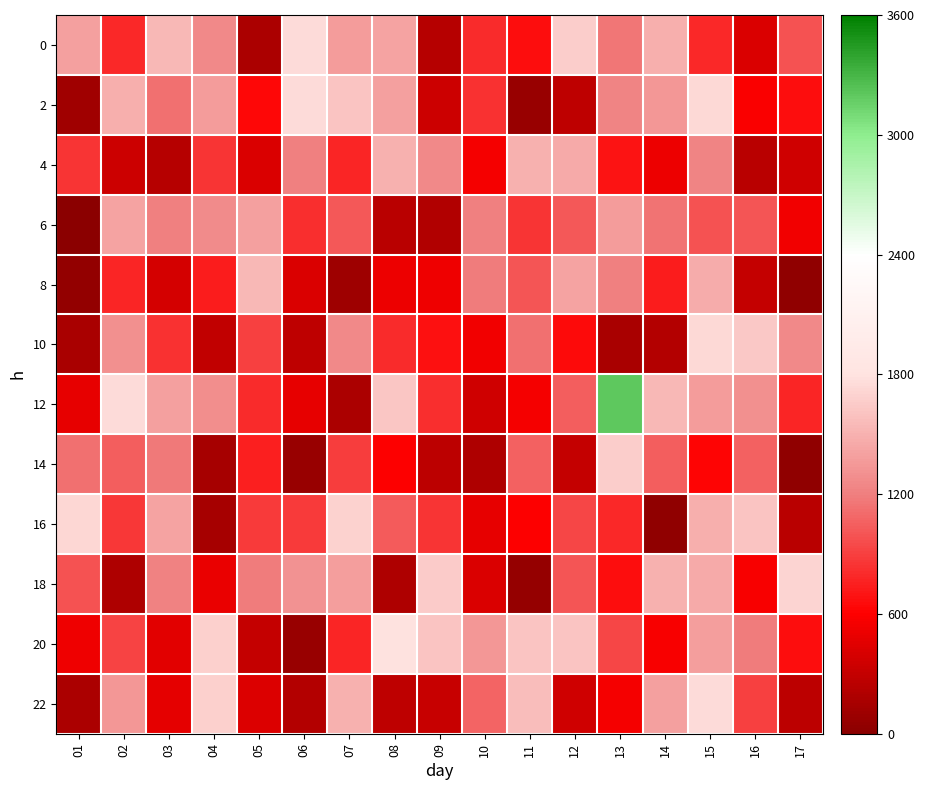

List the series in order of their peak value, highest first.

12, 20, 0, 22, 2, 10, 16, 18, 14, 8, 4, 6